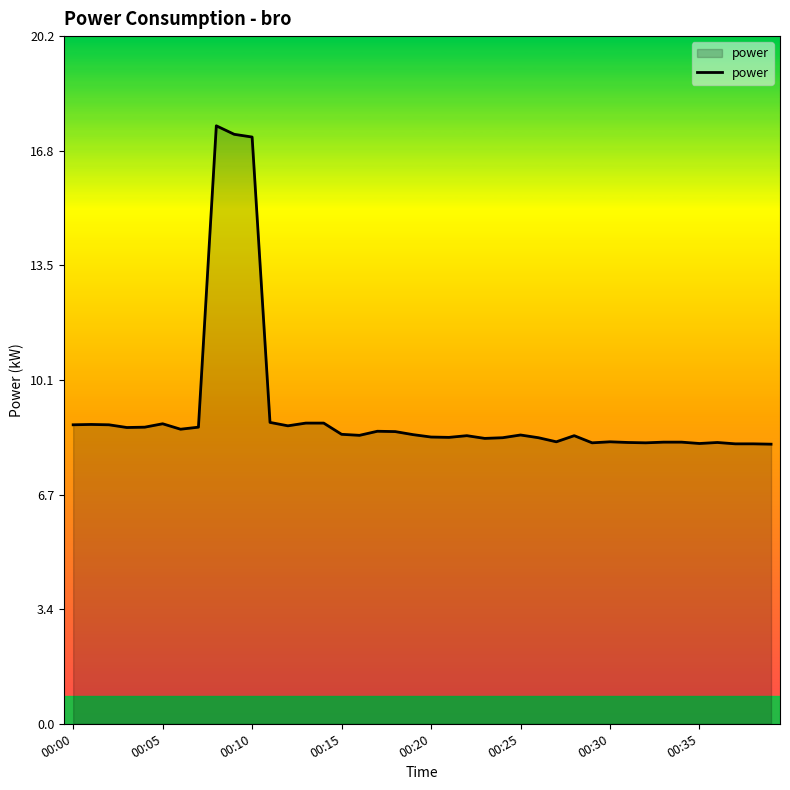

What is the smallest value displayed?

8.2